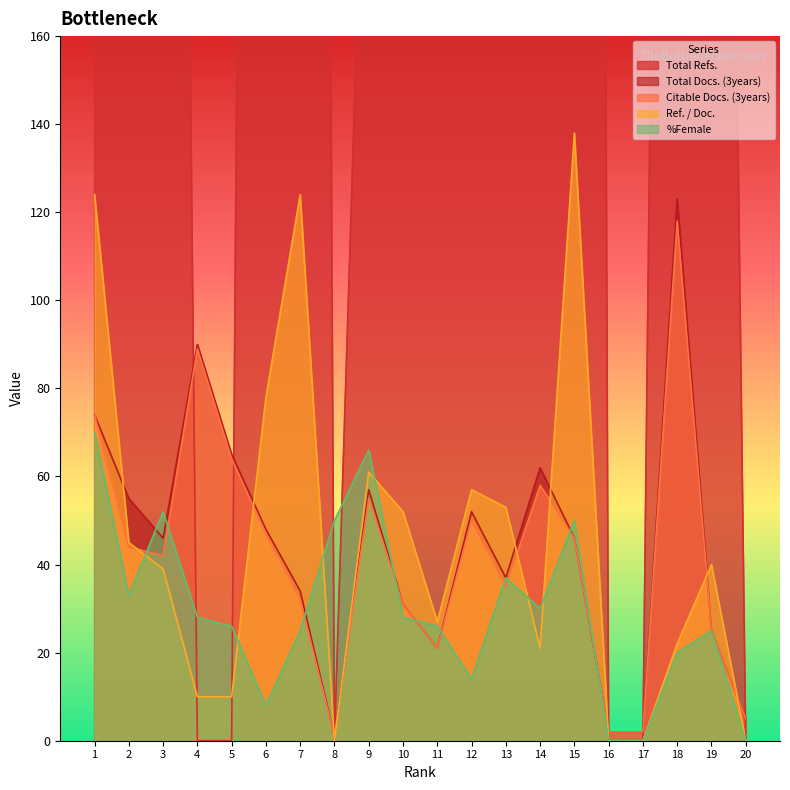

Between 7 and 11, which series saw the biggest shift?

Total Refs.